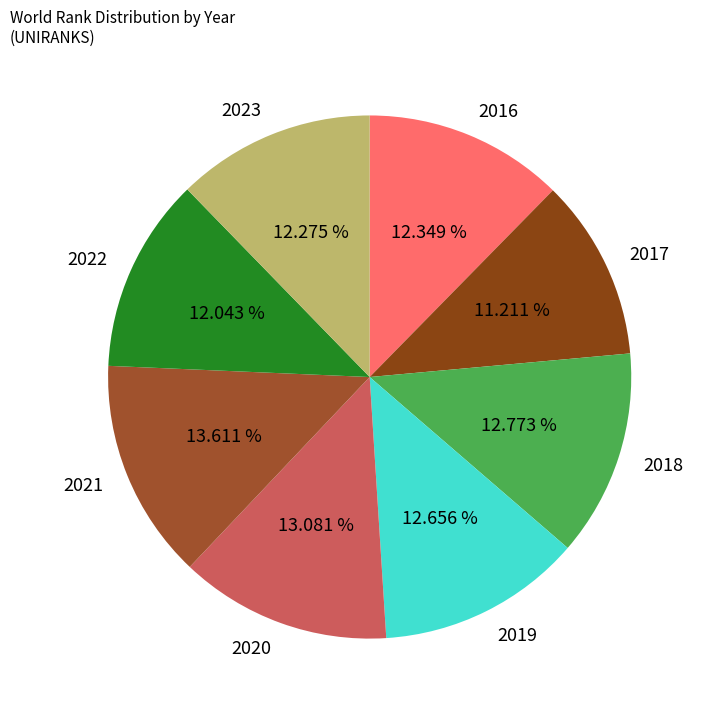

How many segments does this pie chart have?

8